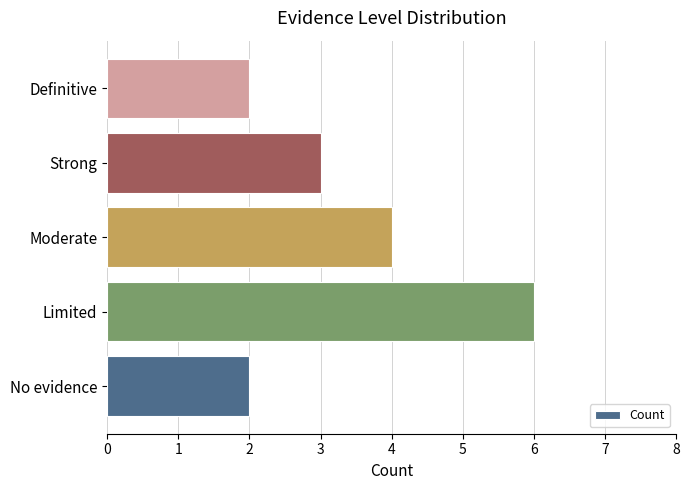

True or false: the data shows 1 at Definitive.

False